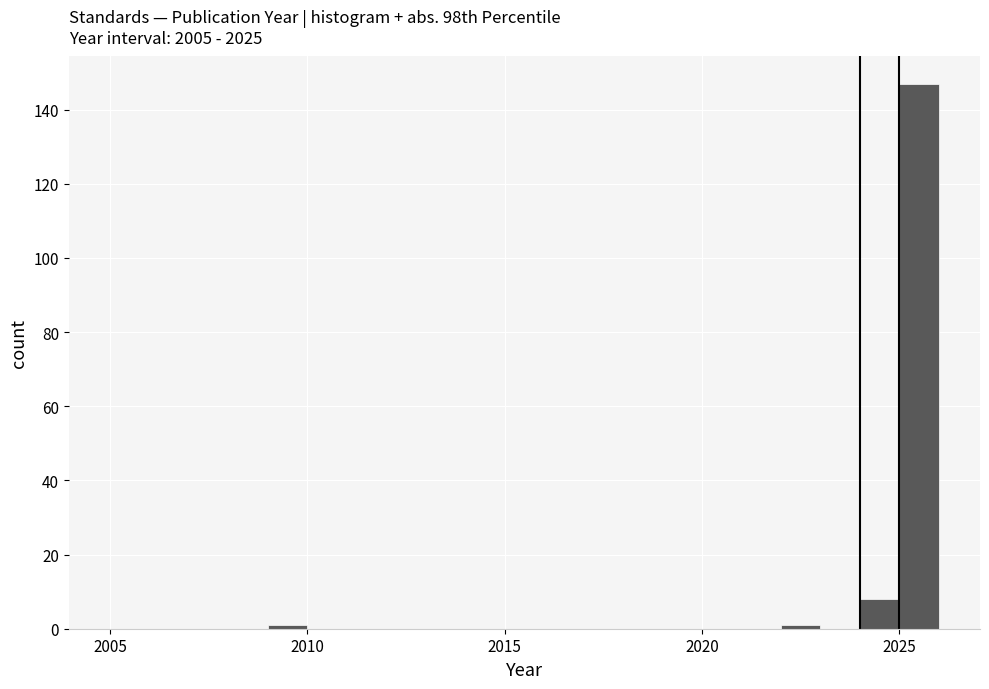

Read against the x-axis, roughly where is the centre of the tallest bar?

2025.5